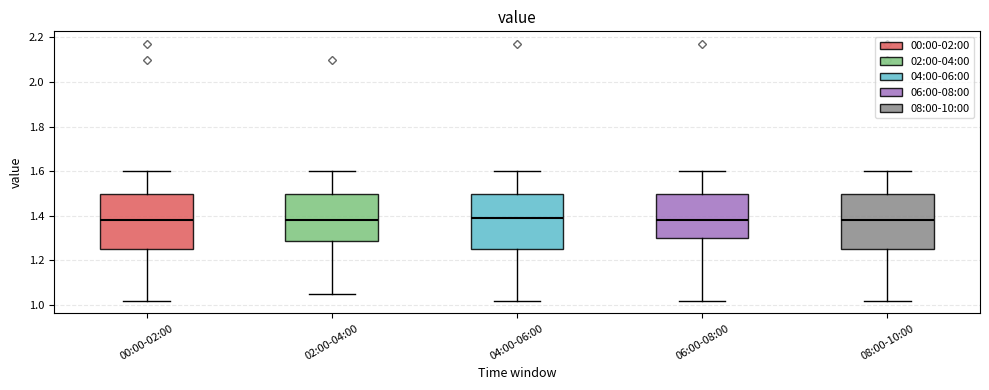

Where does the lower whisker of the box for 02:00-04:00 end on the y-axis? The values are not printed on the chart, so give them approximately, as read against the axis.

1.06